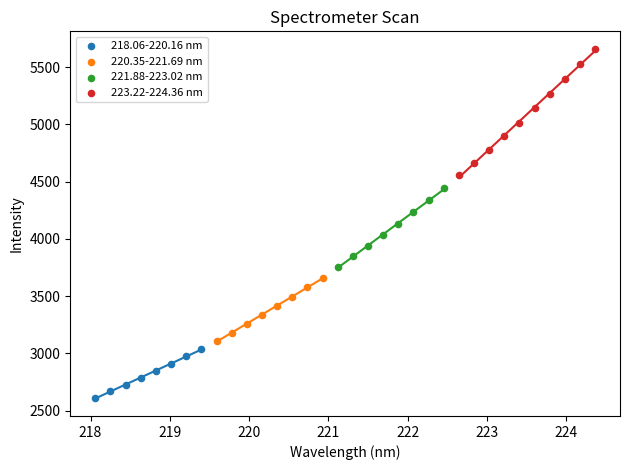

What are all the series names shown in the legend?

218.06-220.16 nm, 220.35-221.69 nm, 221.88-223.02 nm, 223.22-224.36 nm